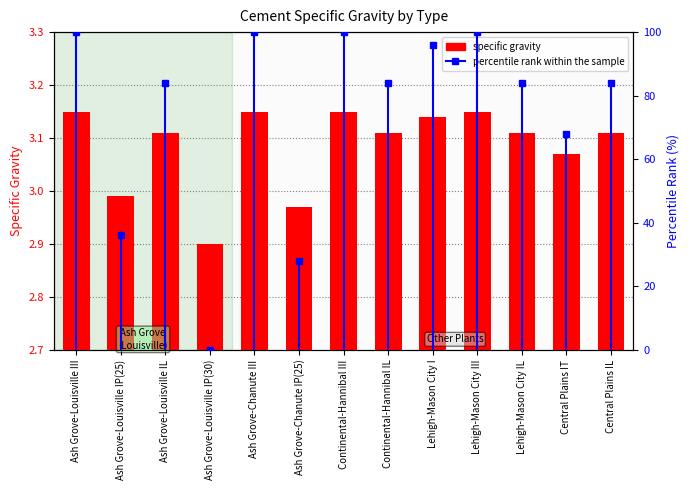

What position from the left is Continental-Hannibal III?

7